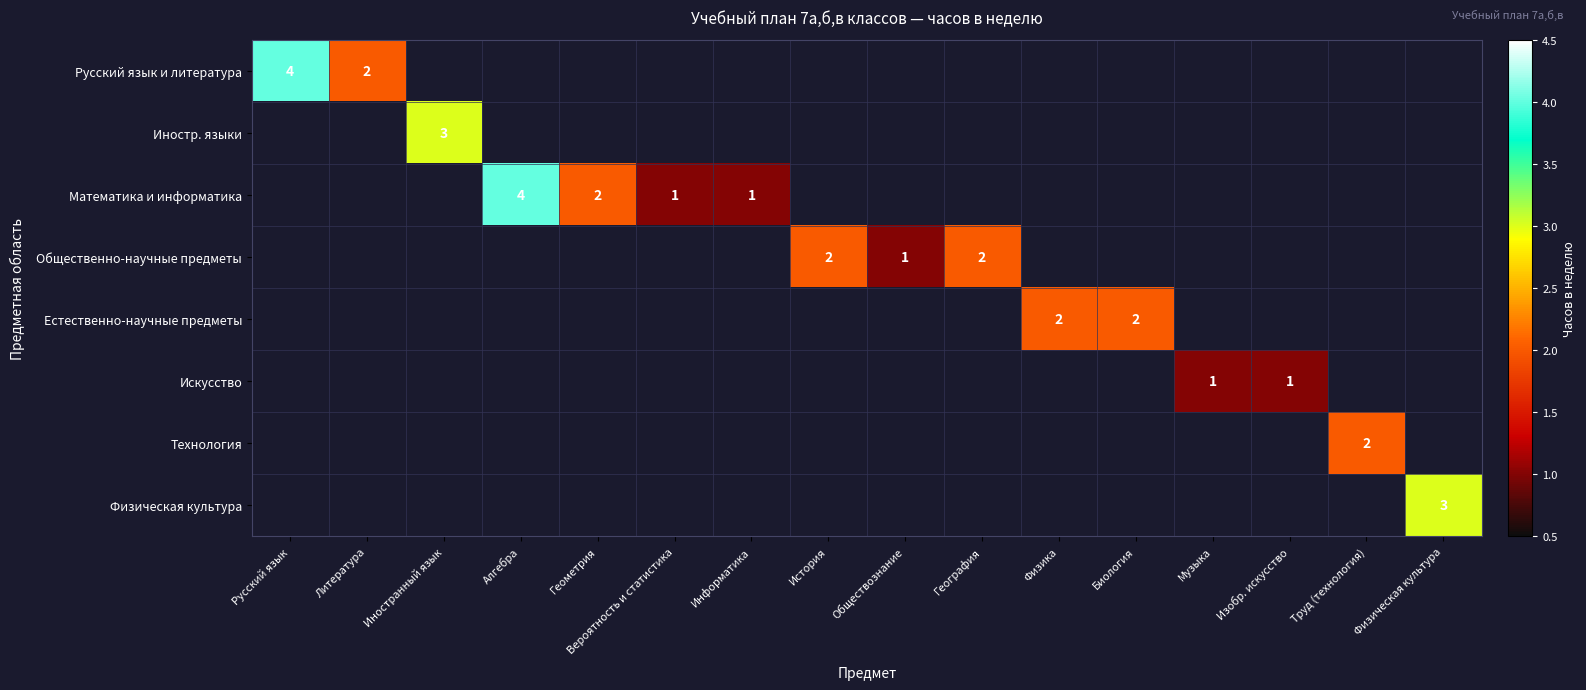

How many data points does each series have?

16